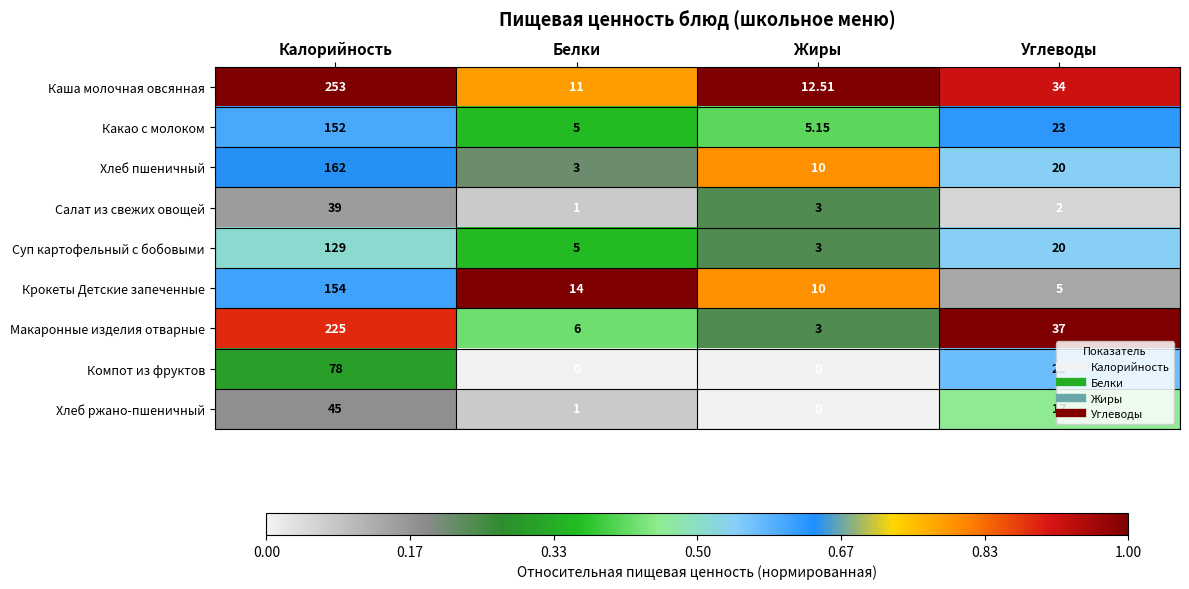

Between Калорийность and Углеводы, which series saw the biggest shift?

Каша молочная овсянная